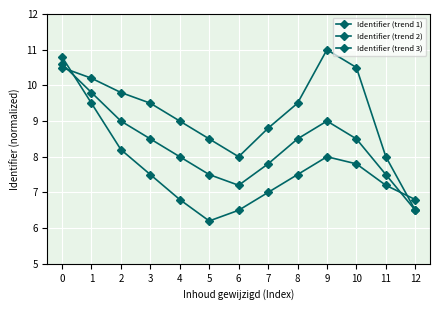

Reading right to left, extract all data points from this chart.

Identifier (trend 1): 6.5	8.0	10.5	11.0	9.5	8.8	8.0	8.5	9.0	9.5	9.8	10.2	10.5
Identifier (trend 2): 6.8	7.2	7.8	8.0	7.5	7.0	6.5	6.2	6.8	7.5	8.2	9.5	10.8
Identifier (trend 3): 6.5	7.5	8.5	9.0	8.5	7.8	7.2	7.5	8.0	8.5	9.0	9.8	10.6